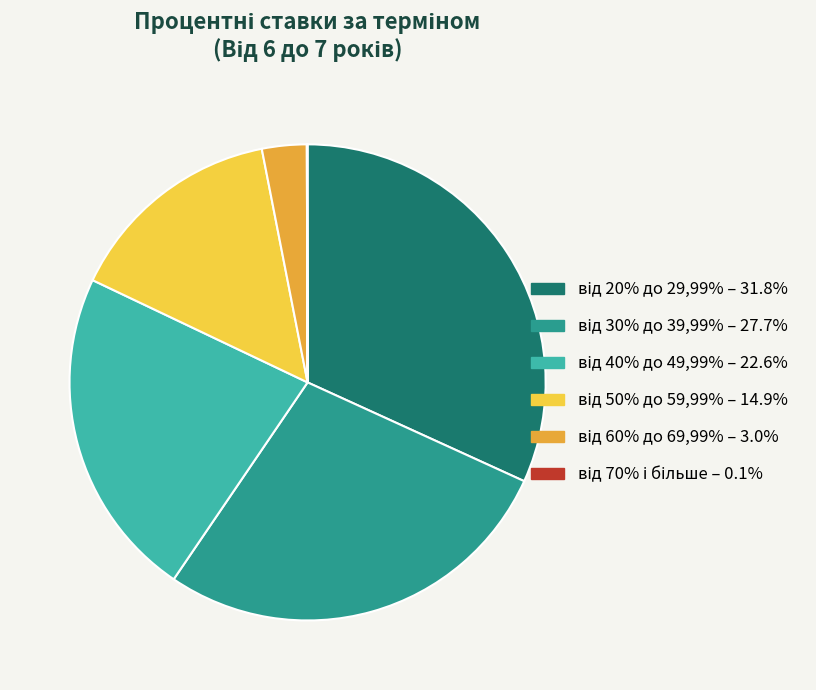

Is there a majority slice in this chart?

No